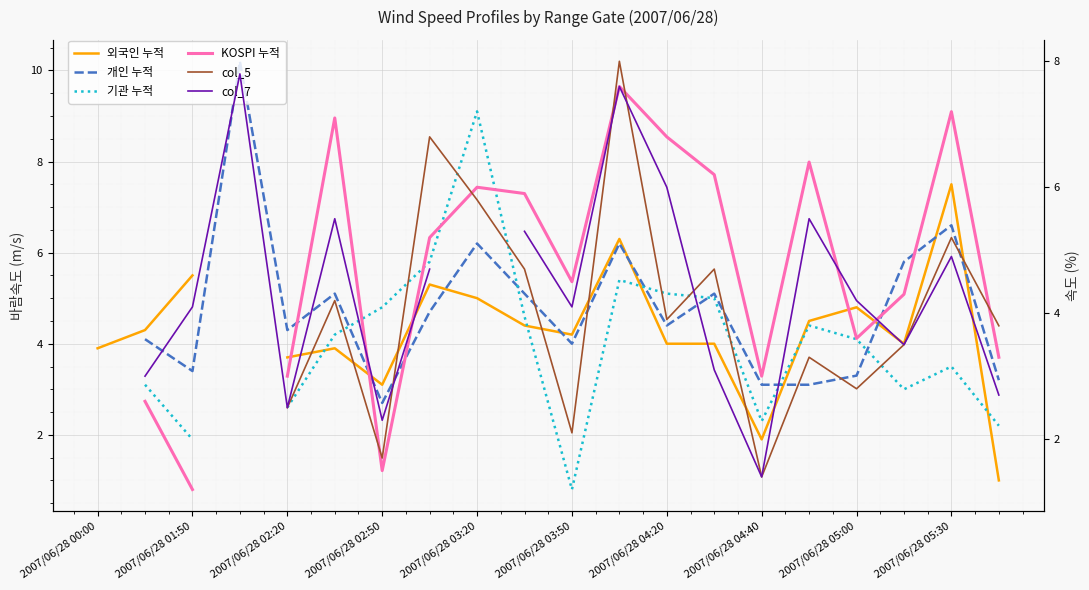

Count the number of data series in this chart.

6